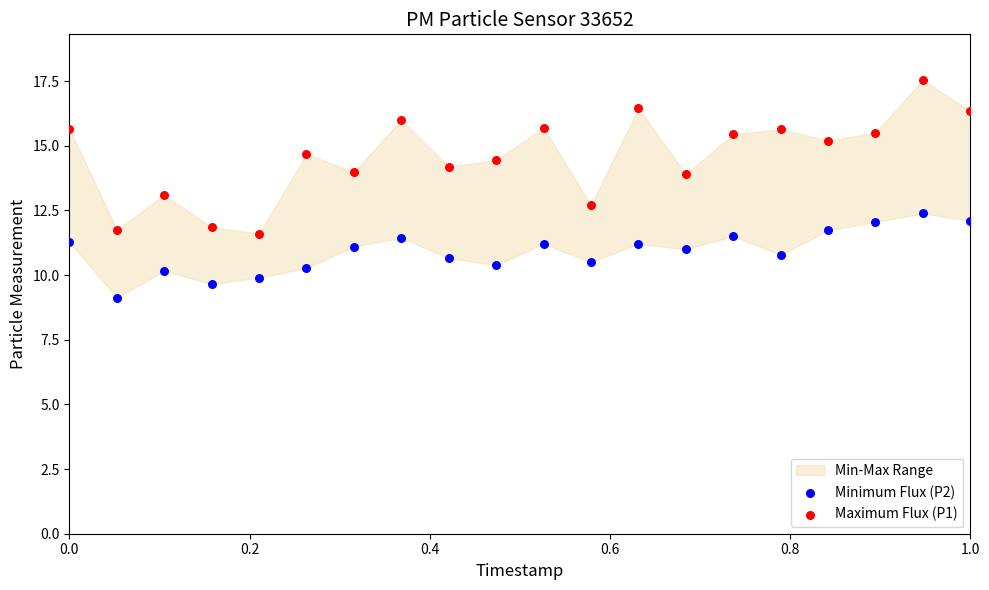

Across all data points, what is the range of Y values (max minus min)?

8.4